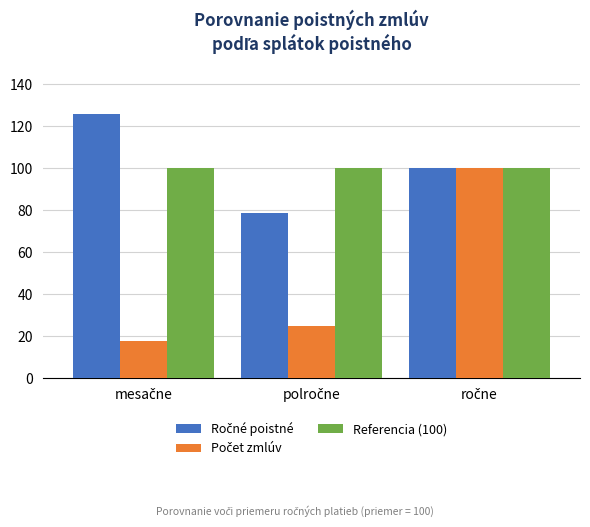

At how many categories does at least one series exceed 61?

3